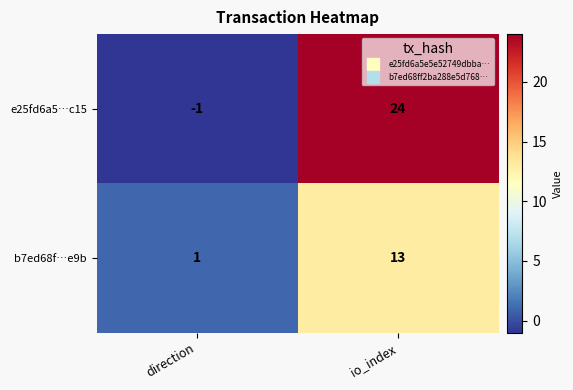

What is the minimum value shown in the chart?

-1